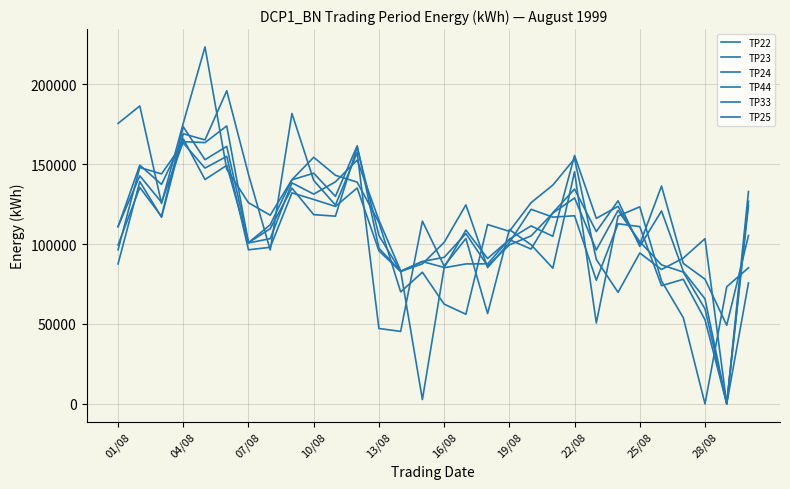

How many lines are shown in the chart?

6